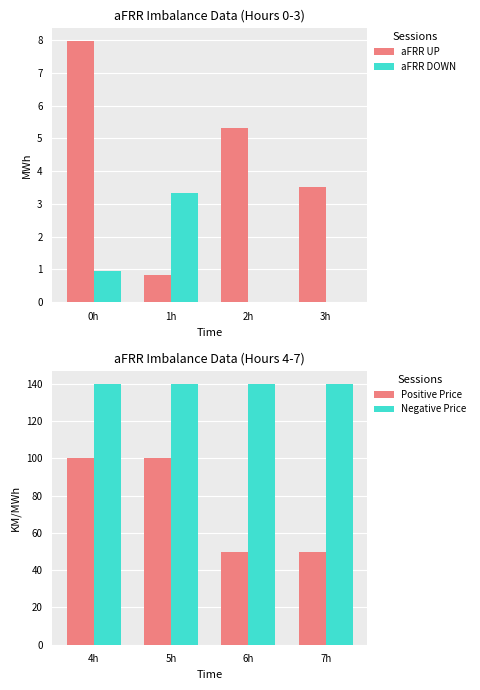

Which series has the largest range (max minus min)?

Positive Price